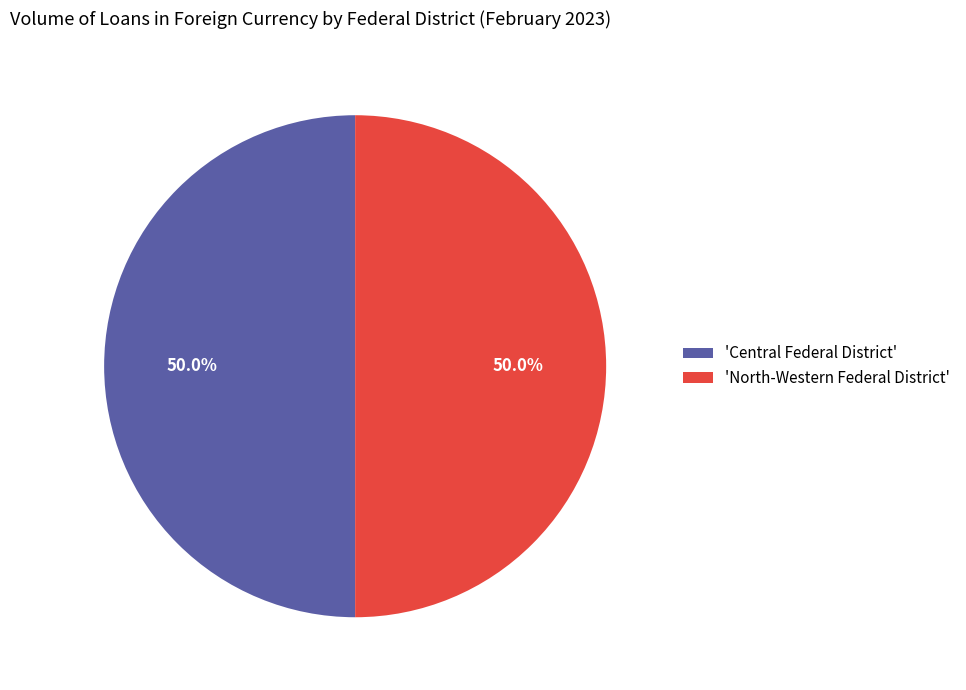

To the nearest percent, what is the average slice percentage?

50%